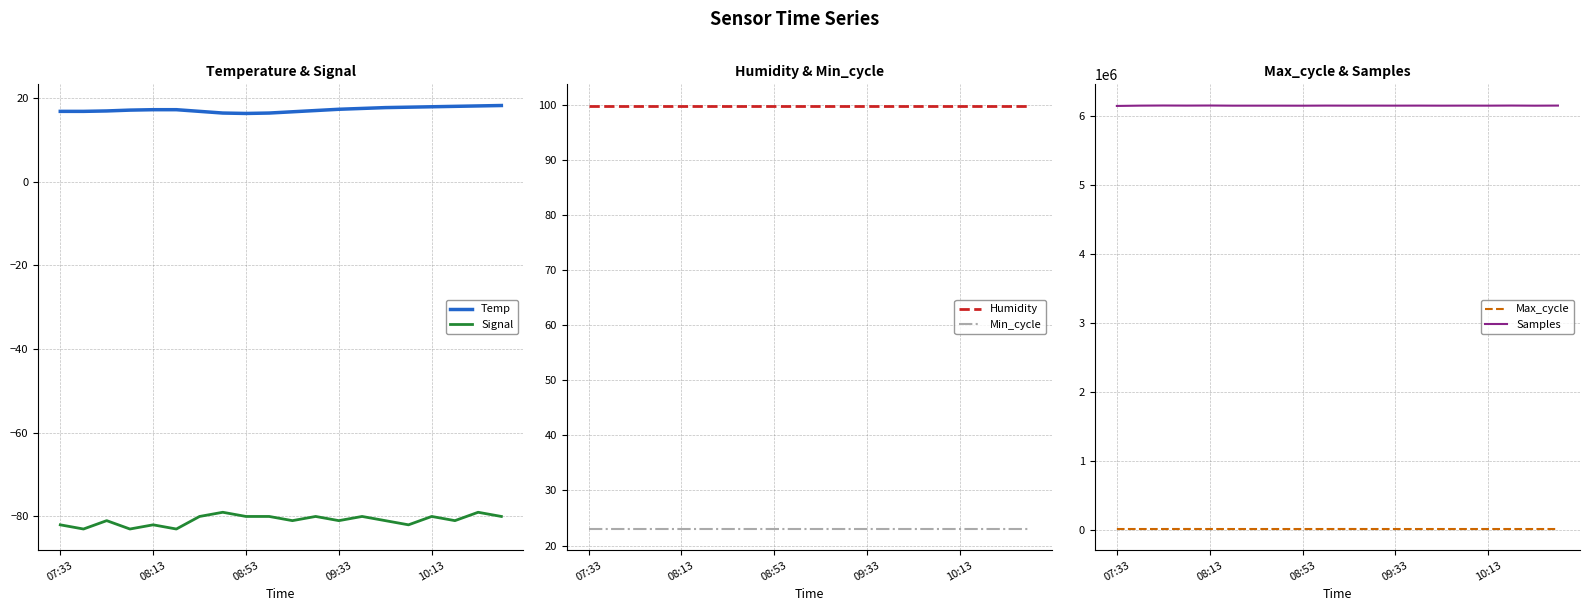

Which series has the largest total across all categories?

Samples